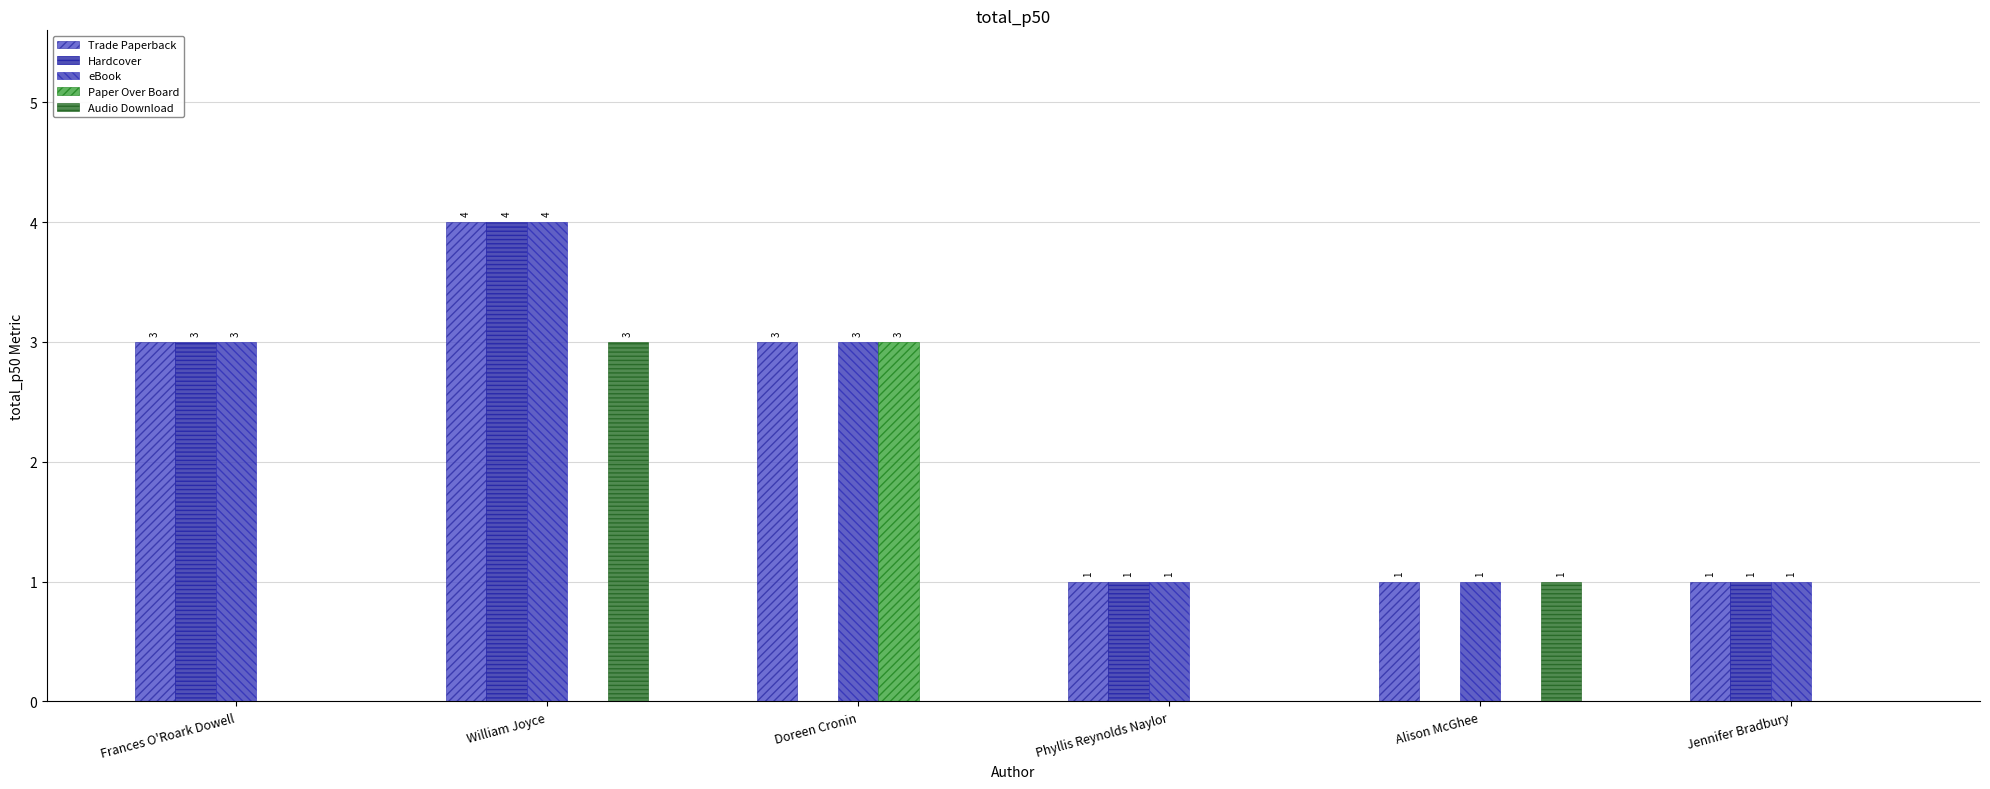

How many groups of bars are there?

6